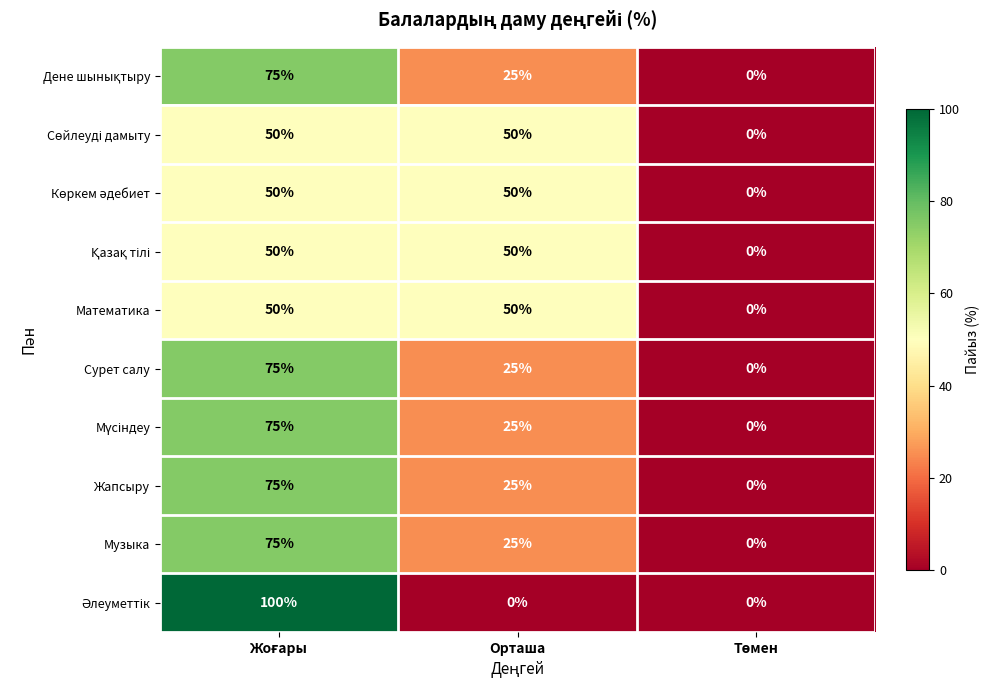

Count the Музыка values in the range 0 to 75.

3